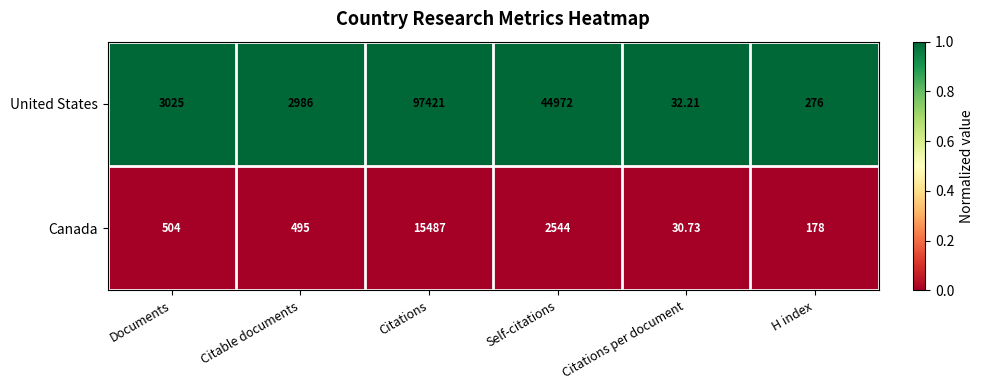

Which series has the widest spread of values?

United States